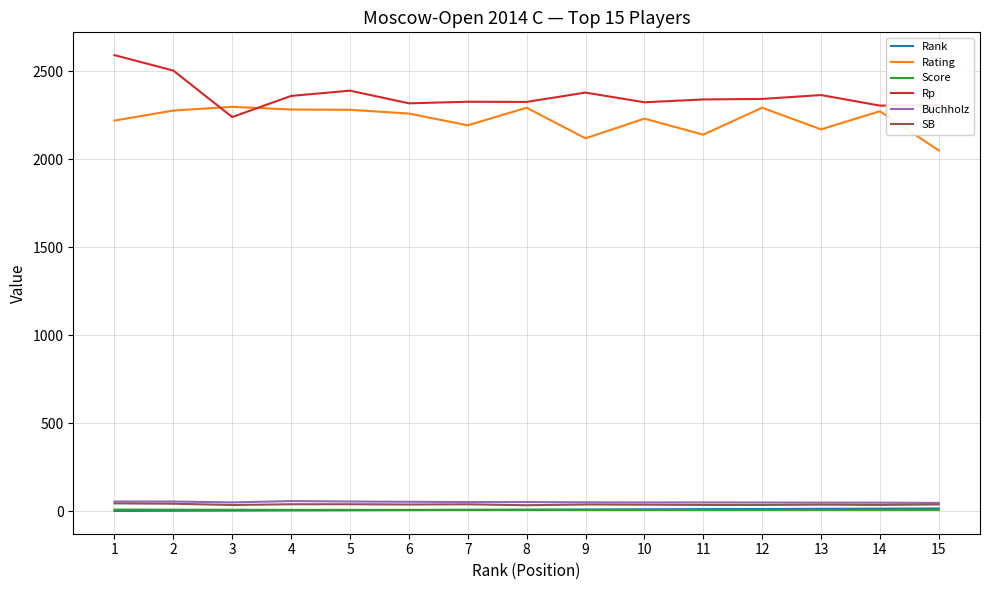

Which series changed the most between 1 and 10?

Rp